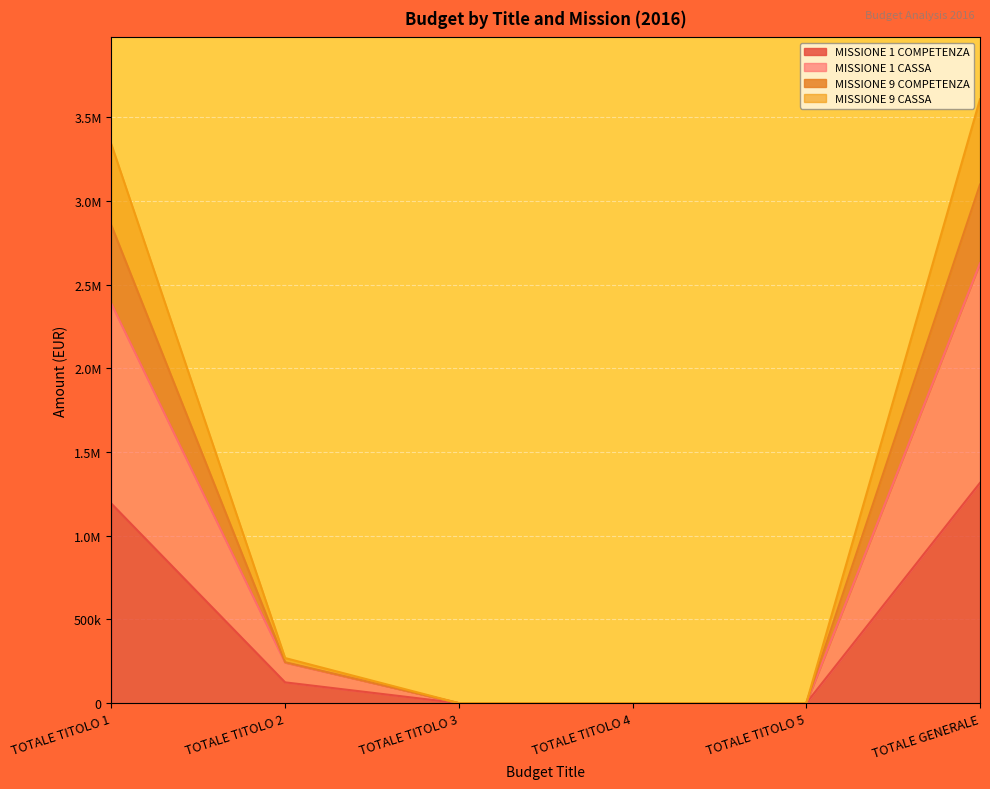

At which label does MISSIONE 1 COMPETENZA reach its minimum?

TOTALE TITOLO 3